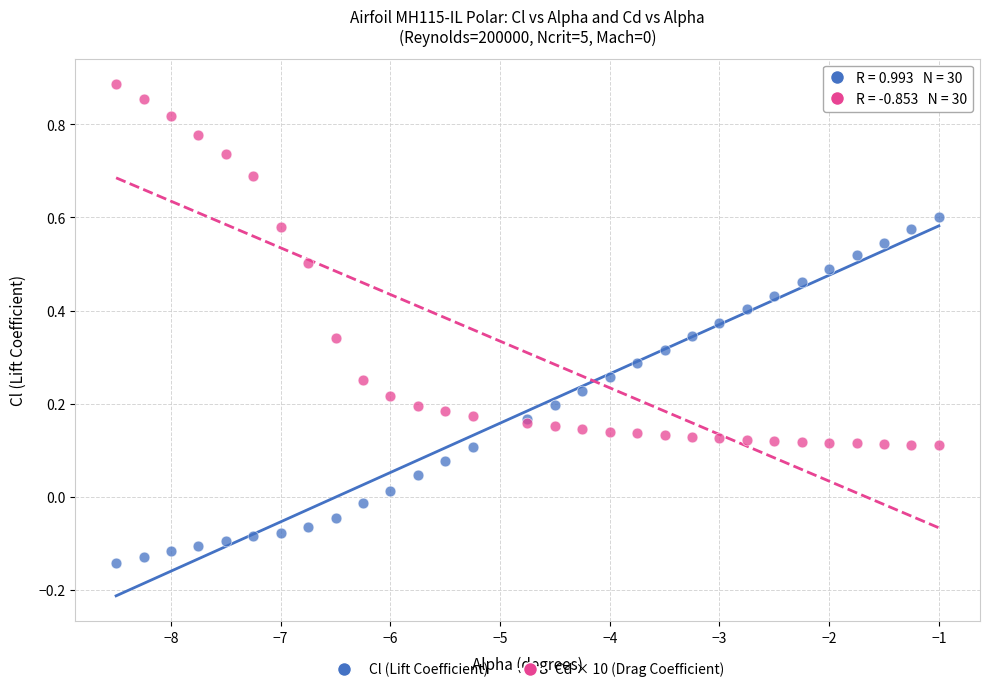

What are all the series names shown in the legend?

Cl (Lift Coefficient), Cd × 10 (Drag Coefficient)